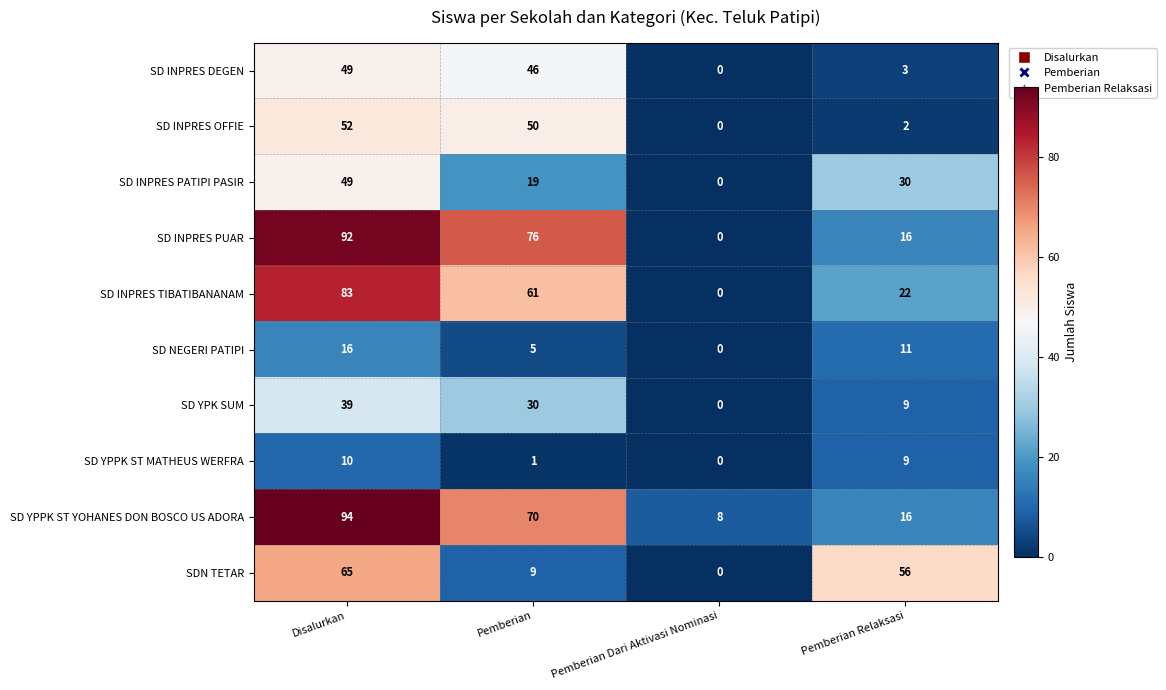

True or false: SD INPRES OFFIE has a value of 33 at Pemberian Dari Aktivasi Nominasi.

False